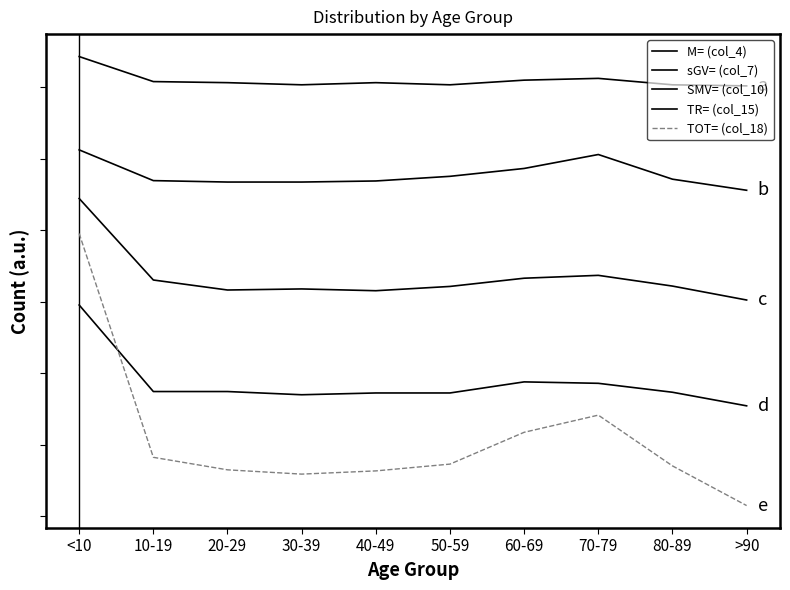

Is this an area chart (filled region under the line)?

No